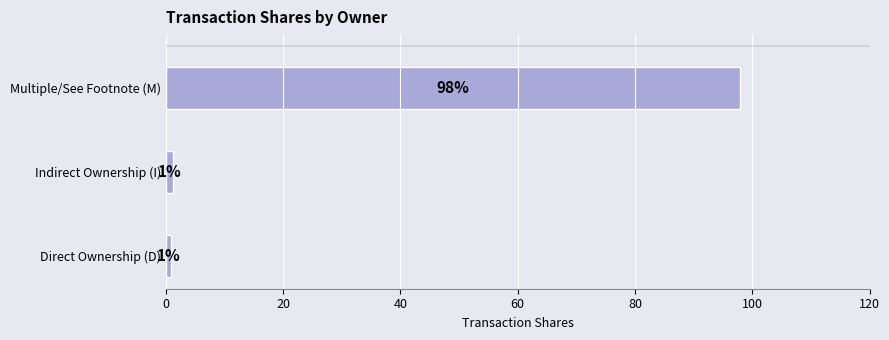

How many bars are there in total?

3